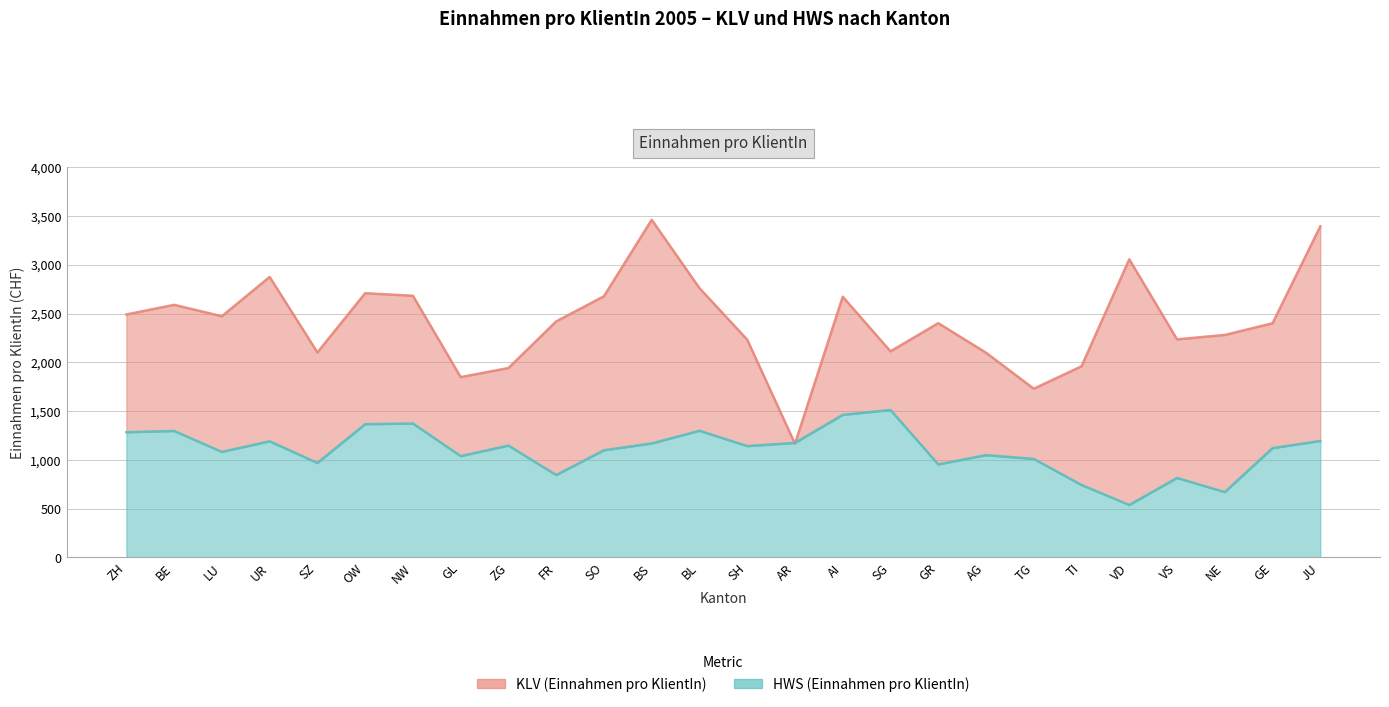

True or false: HWS (Einnahmen pro KlientIn) has a value of 2118 at OW.

False